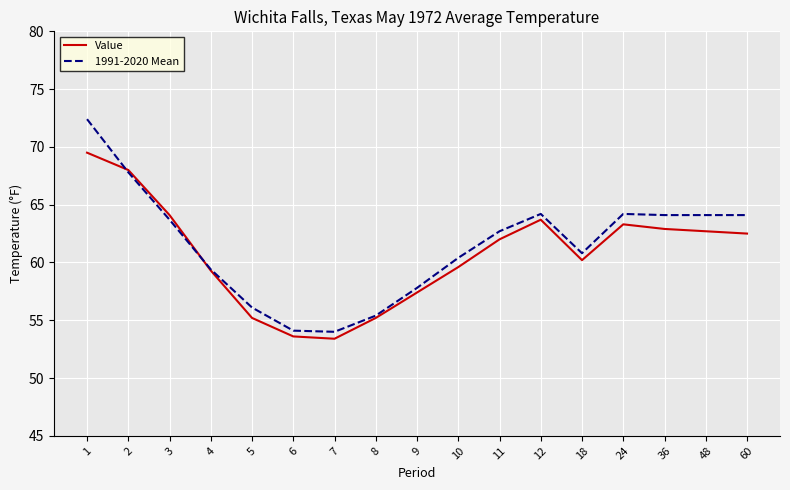

What is the maximum value shown in the chart?

72.4